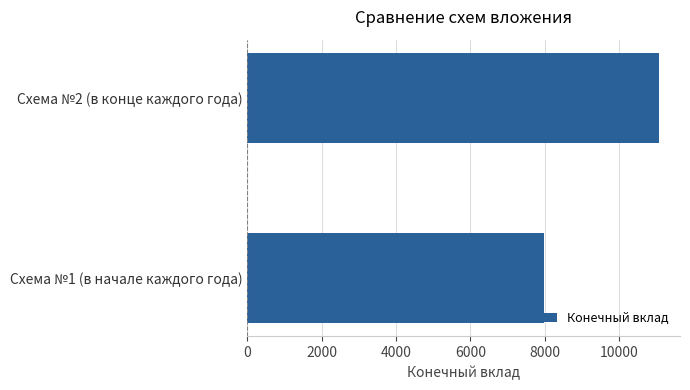

Which label corresponds to the largest value in the chart?

Схема №2 (в конце каждого года)